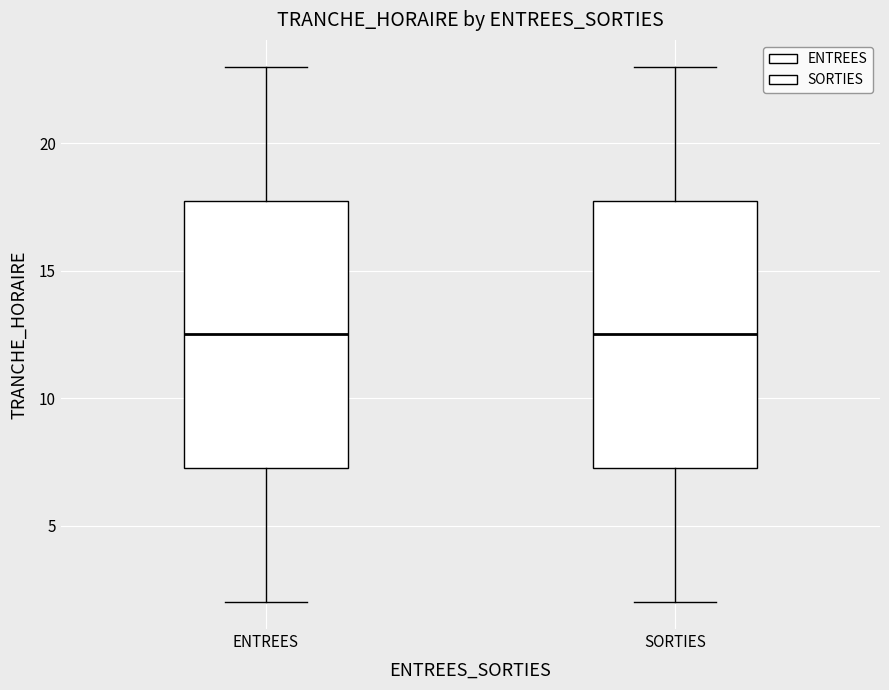

Reading left to right, transcribe this box plot: for each box, give where its median line is, the range the box spans, and where its two whiskers end, as read against the y-axis. The values are not printed on the chart, so give them approximately, as read against the axis.

ENTREES: median 12.5, box 7.5 to 18.0, whiskers 2.0 to 23.0
SORTIES: median 12.5, box 7.5 to 18.0, whiskers 2.0 to 23.0